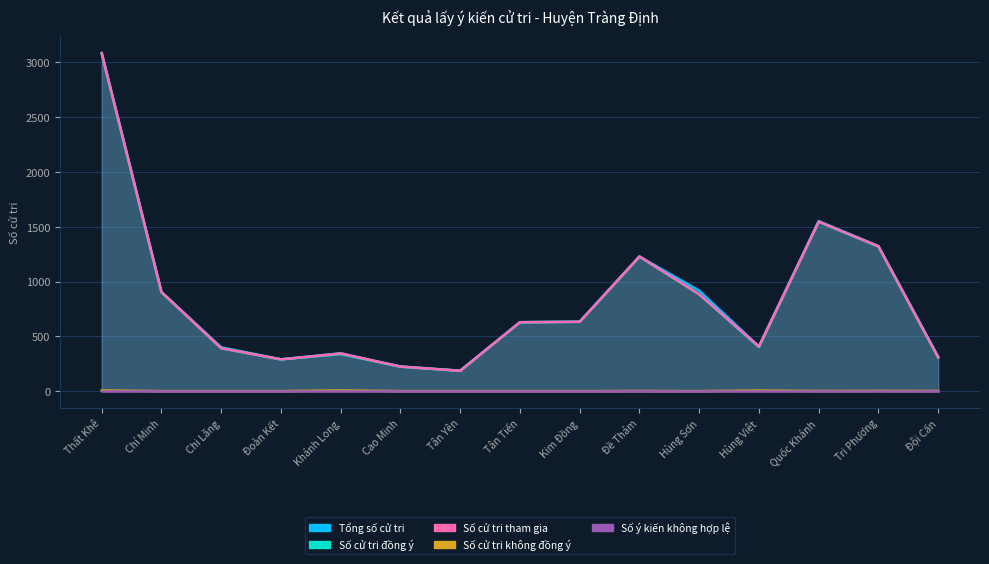

Which series has the widest spread of values?

Tổng số cử tri